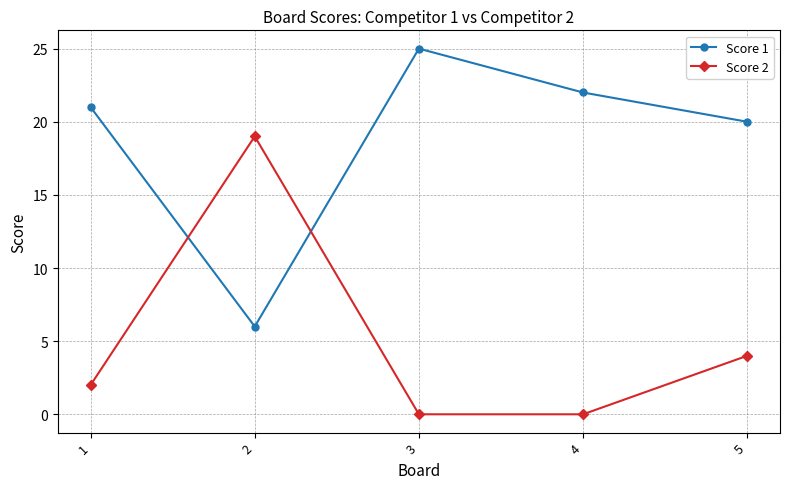

Is this an area chart (filled region under the line)?

No